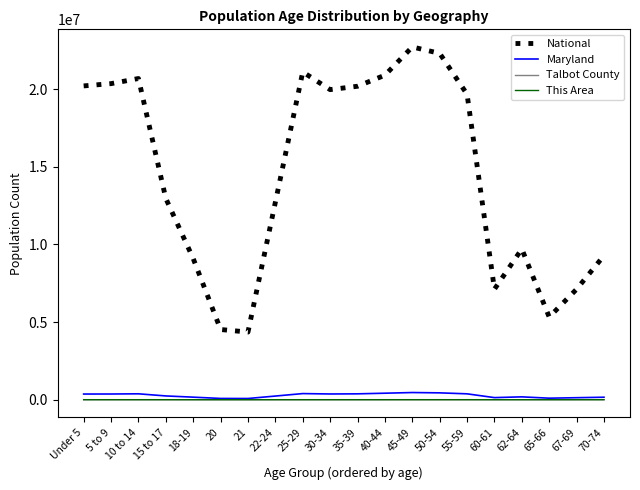

What position from the right is 22-24?

13